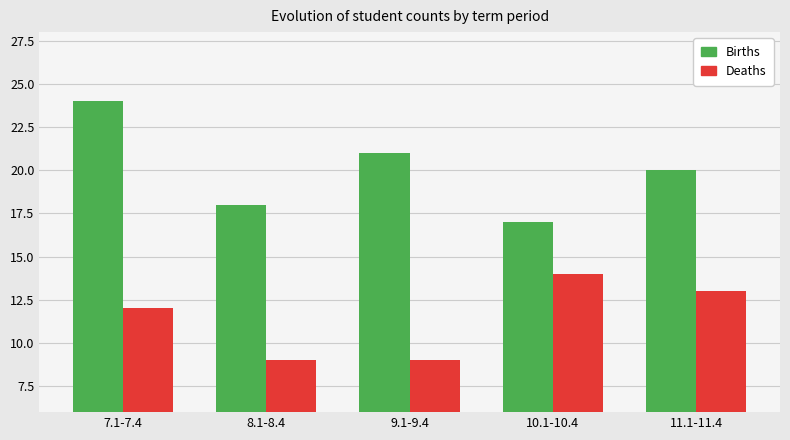

What is the minimum value for Births?

17